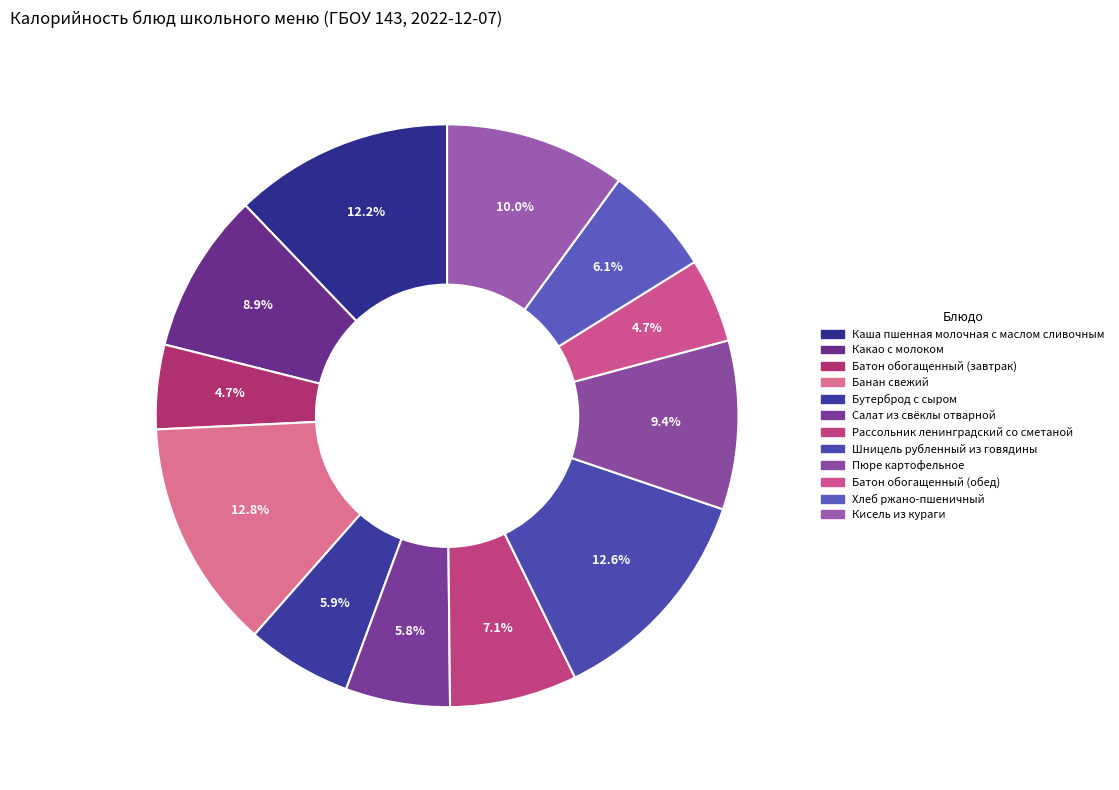

Is it true that Шницель рубленный из говядины is 1% of the pie?

False